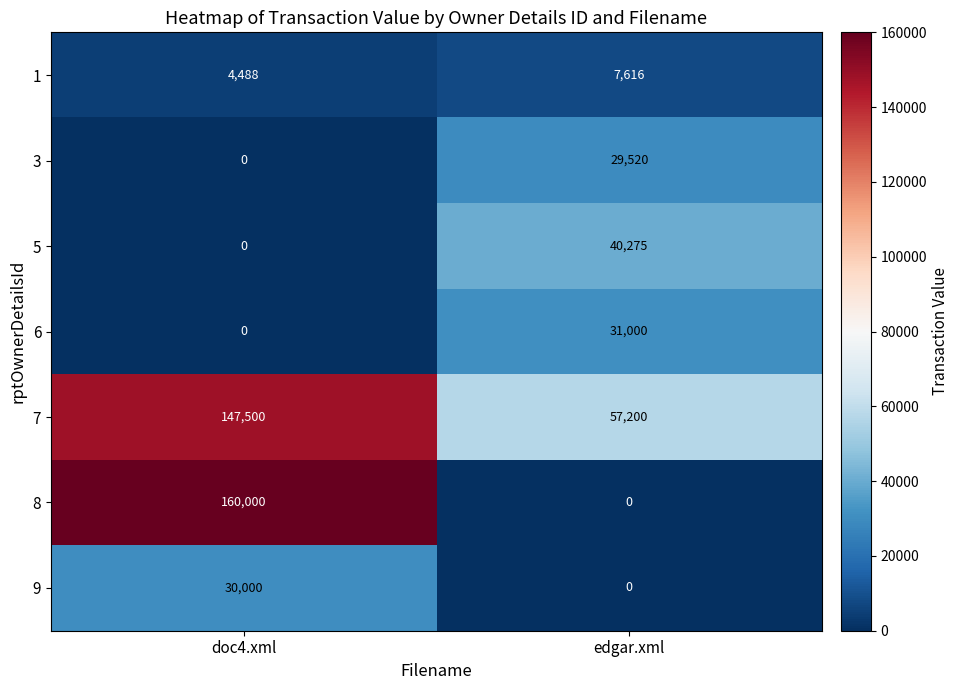

Between doc4.xml and edgar.xml, which series saw the biggest shift?

8